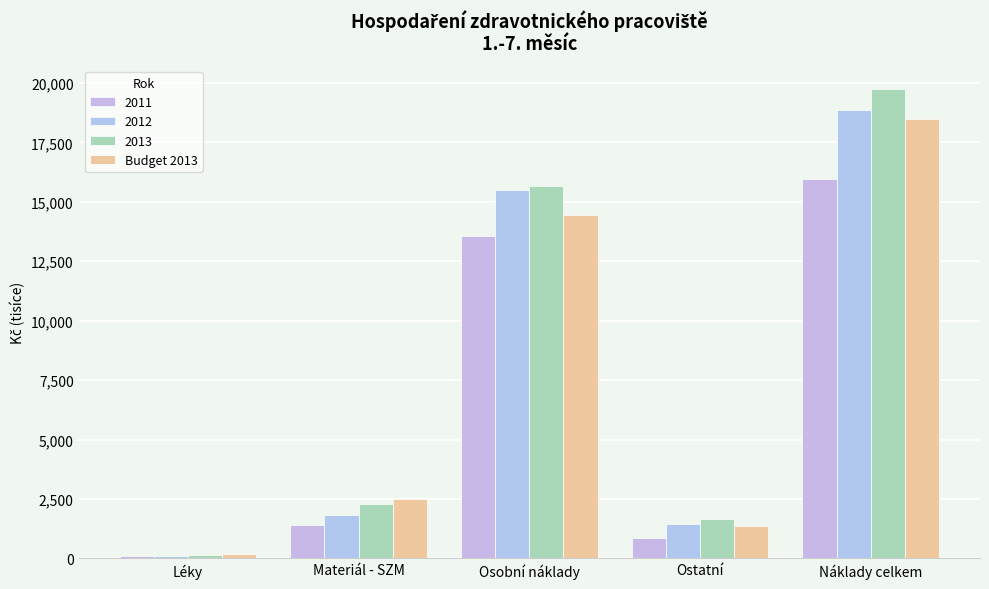

Which category has the lowest value across all series?

Léky